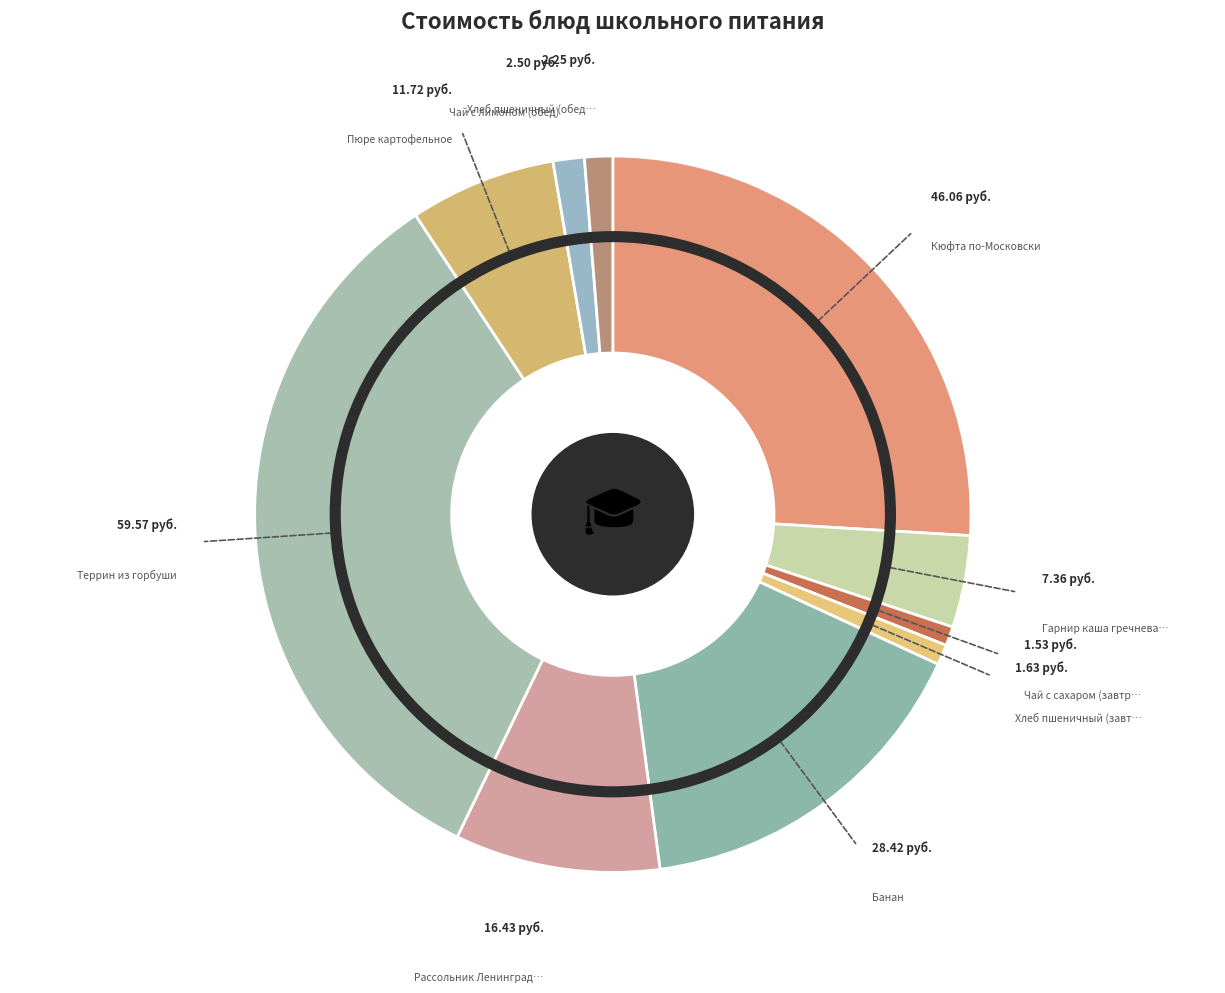

Which slice is the smallest?

Чай с сахаром (завтрак)